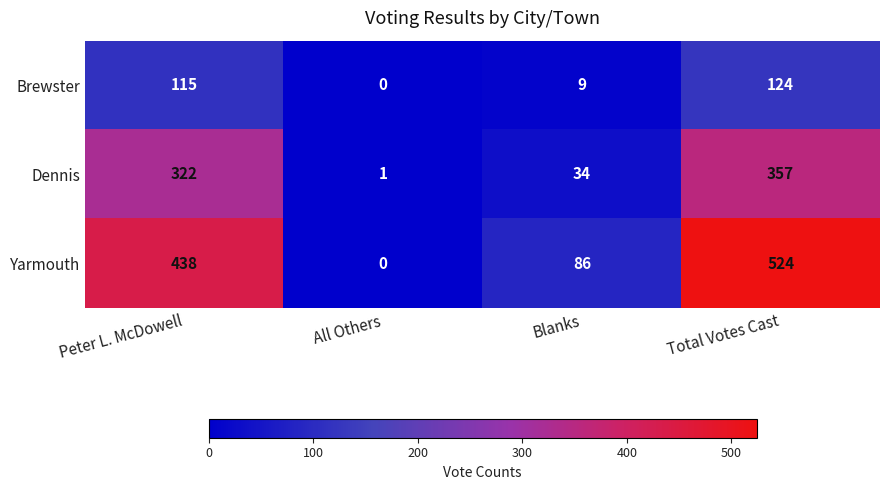

The value of Dennis at Blanks is 34. True or false?

True